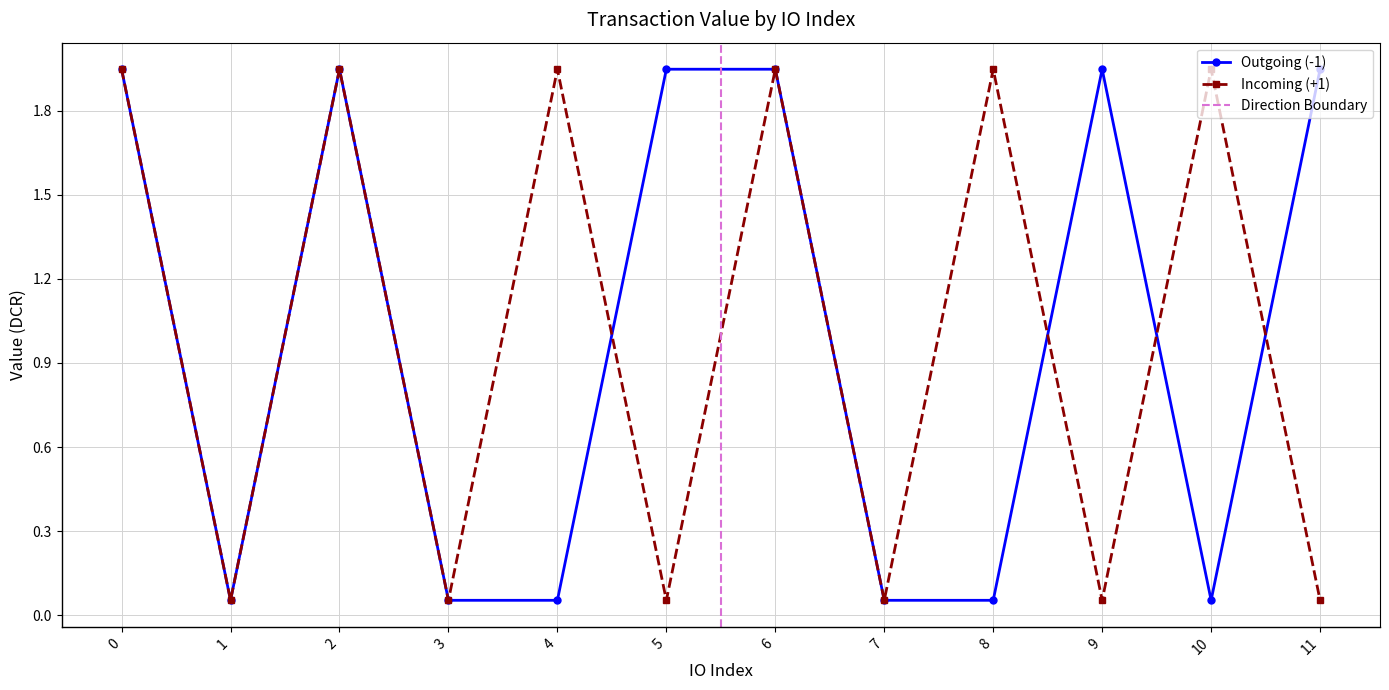

At which category does Outgoing (-1) reach its first local valley?

1